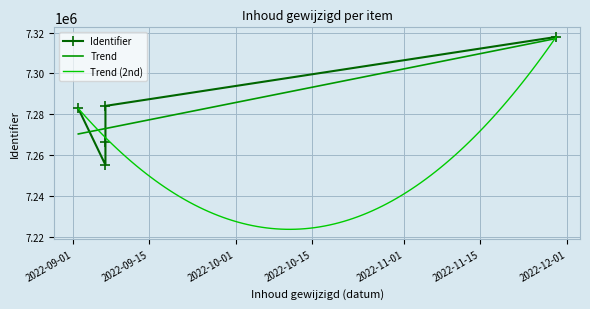

Approximately how many times larger is the value at 2022-09-02 compared to 2022-11-29?

1.0